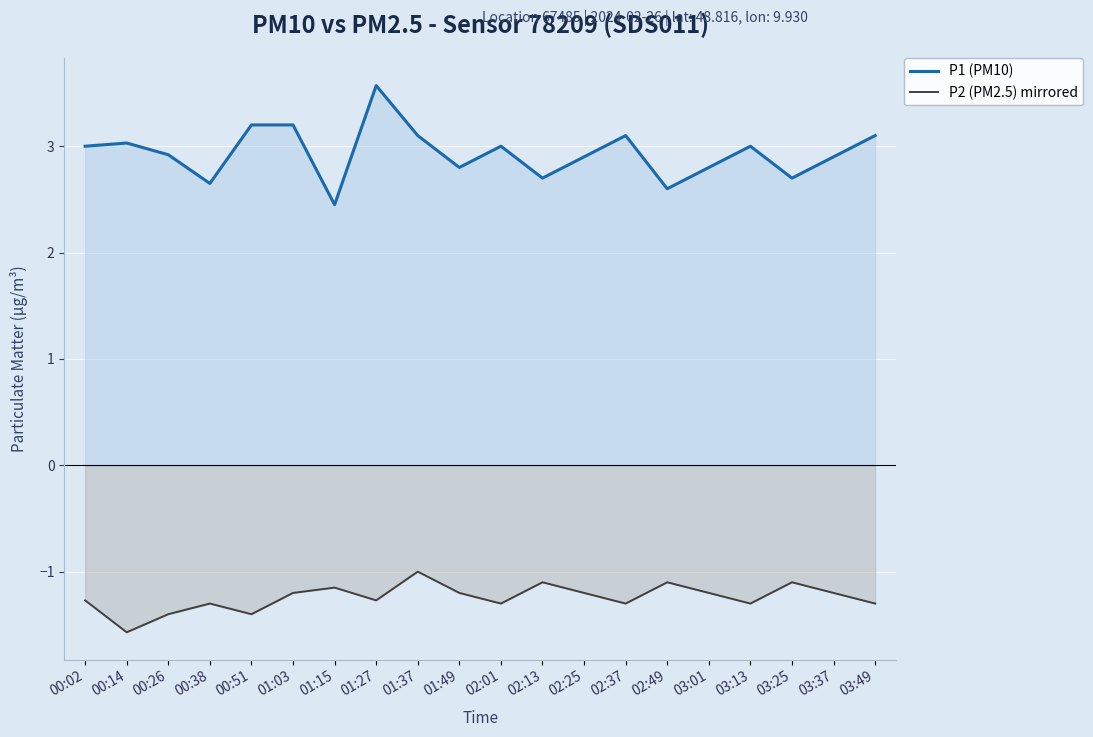

True or false: P1 (PM10) and P2 (PM2.5) mirrored cross at least once.

False